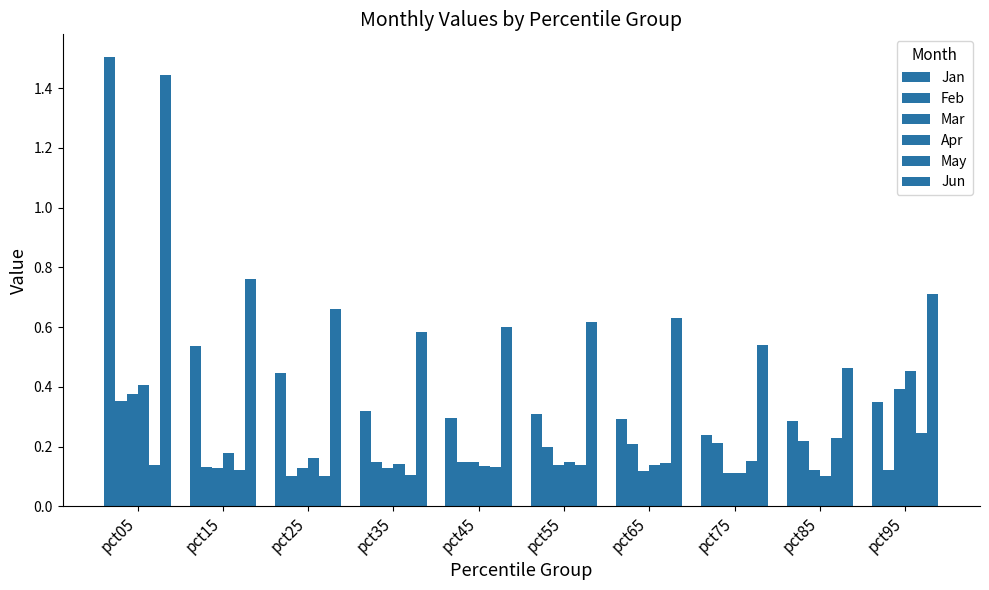

The value of Feb at pct75 is 0.3. True or false?

False